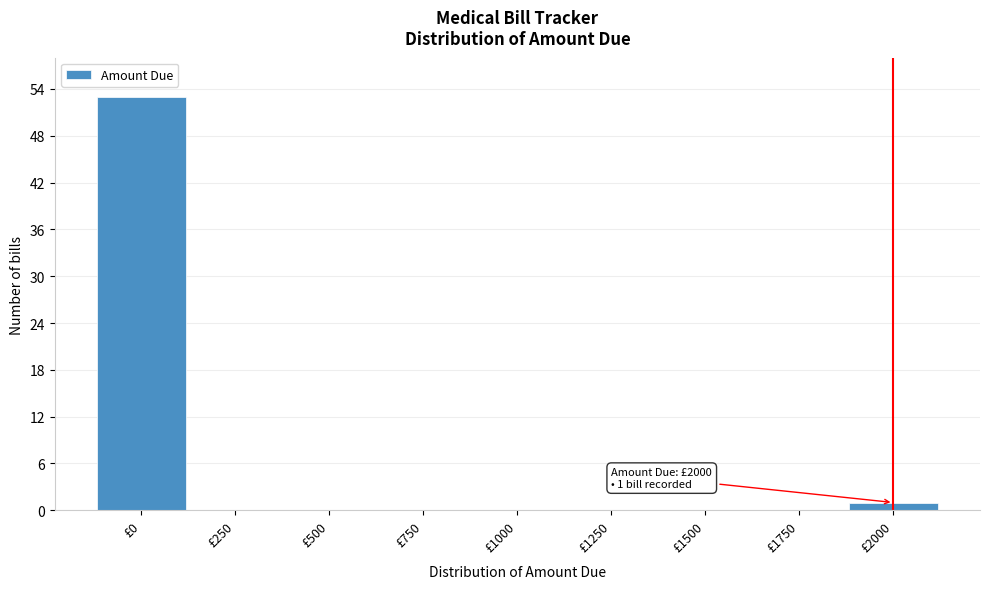

Reading left to right, what are all the values shown in this chart?

£0=53	£250=0	£500=0	£750=0	£1000=0	£1250=0	£1500=0	£1750=0	£2000=1